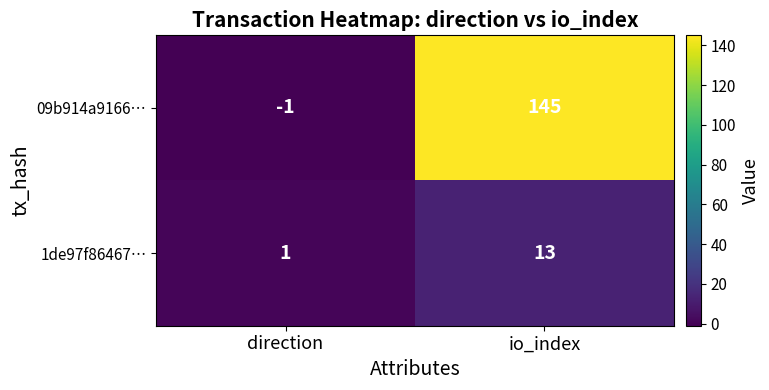

True or false: 09b914a9166… has a value of 44 at io_index.

False